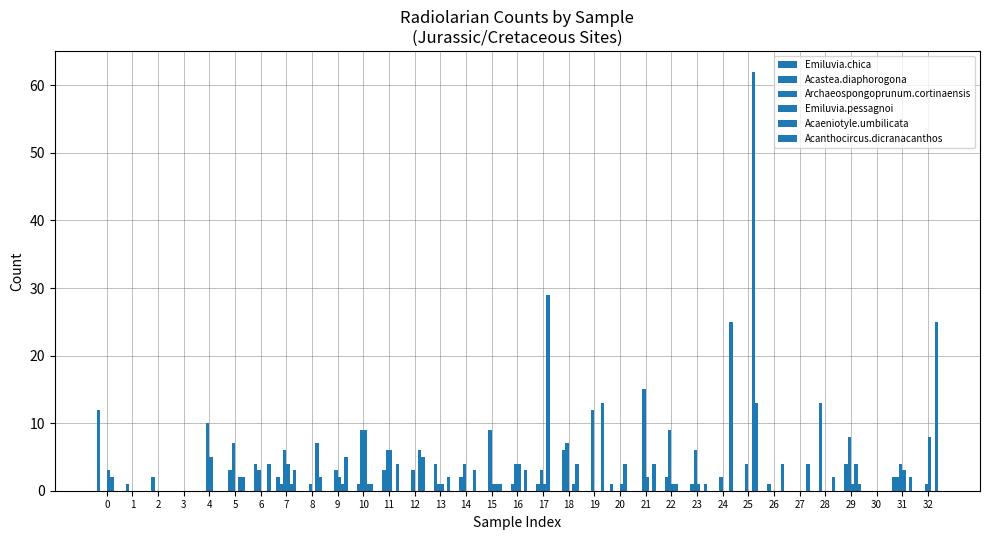

Where is Acastea.diaphorogona nearest to the value 6?

18